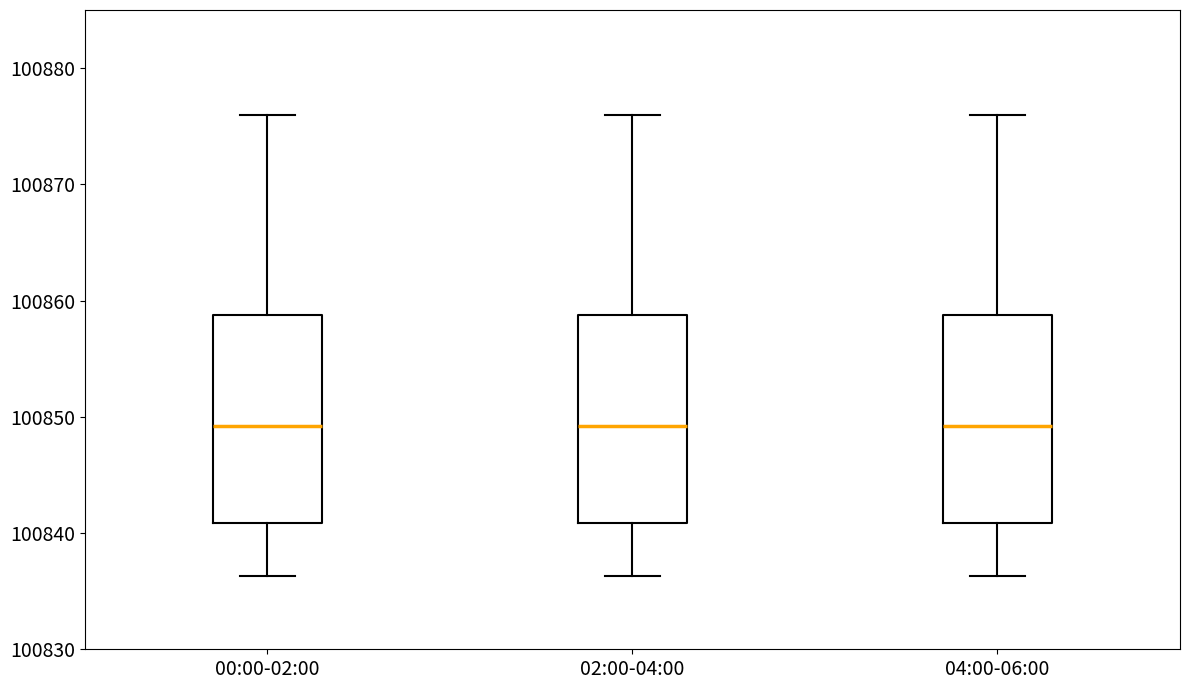

Reading left to right, transcribe this box plot: for each box, give where its median line is, the range the box spans, and where its two whiskers end, as read against the y-axis. The values are not printed on the chart, so give them approximately, as read against the axis.

00:00-02:00: median 100849, box 100841 to 100859, whiskers 100836 to 100876
02:00-04:00: median 100849, box 100841 to 100859, whiskers 100836 to 100876
04:00-06:00: median 100849, box 100841 to 100859, whiskers 100836 to 100876